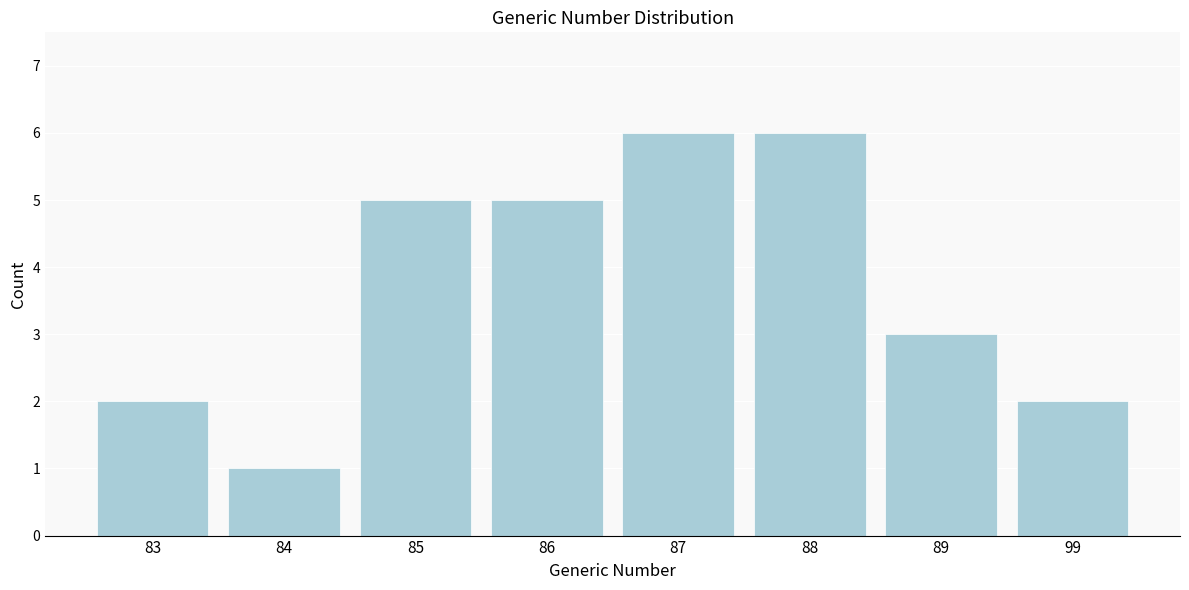

Reading left to right, extract all data points from this chart.

2	1	5	5	6	6	3	2